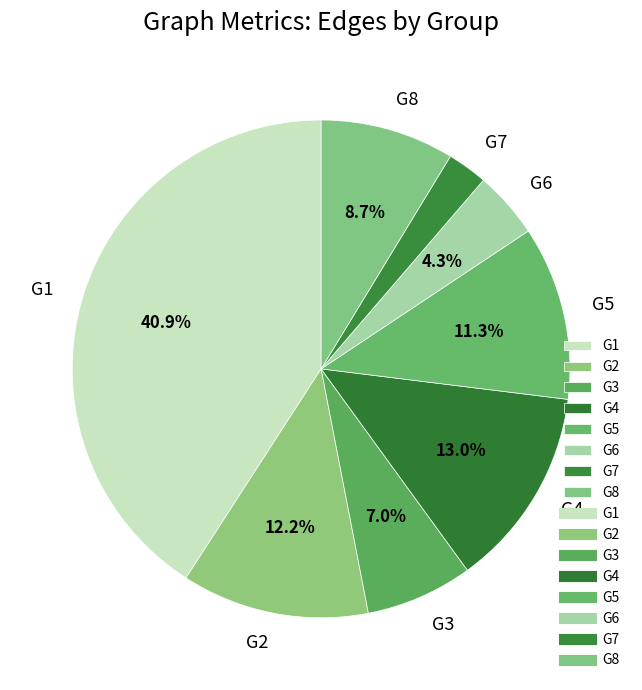

Which category has the smallest portion of the pie?

G7